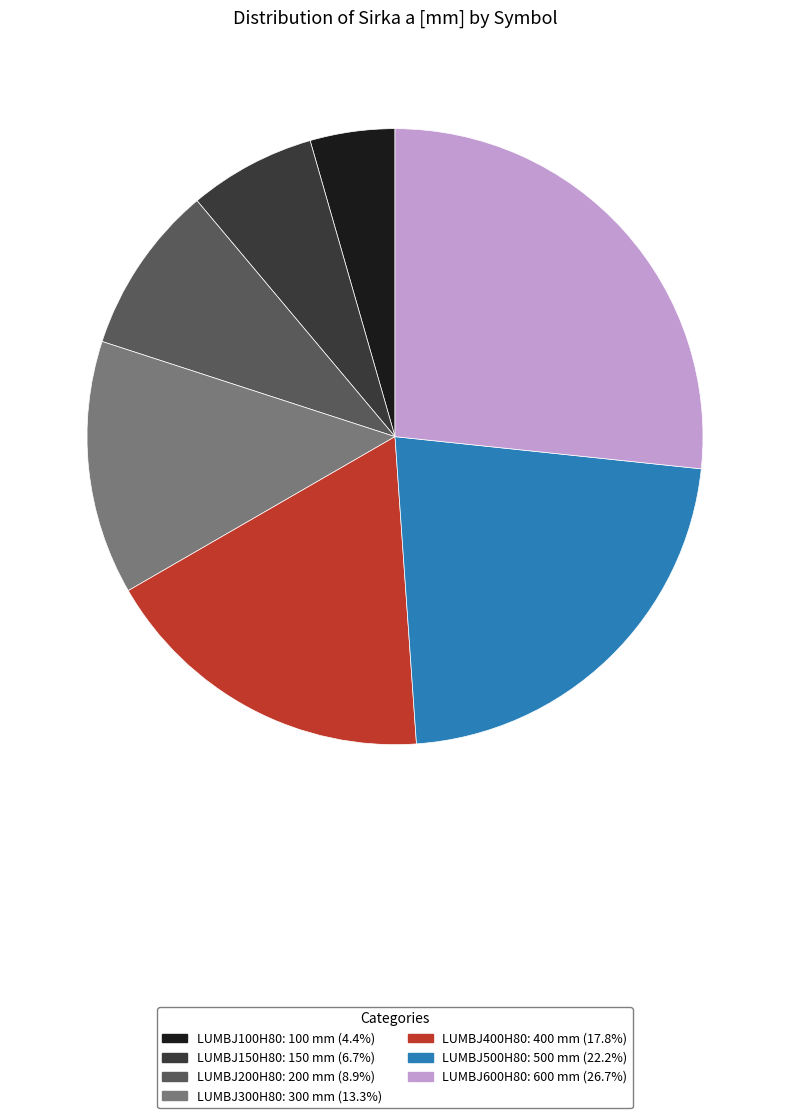

True or false: LUMBJ300H80 accounts for 19% of the total.

False